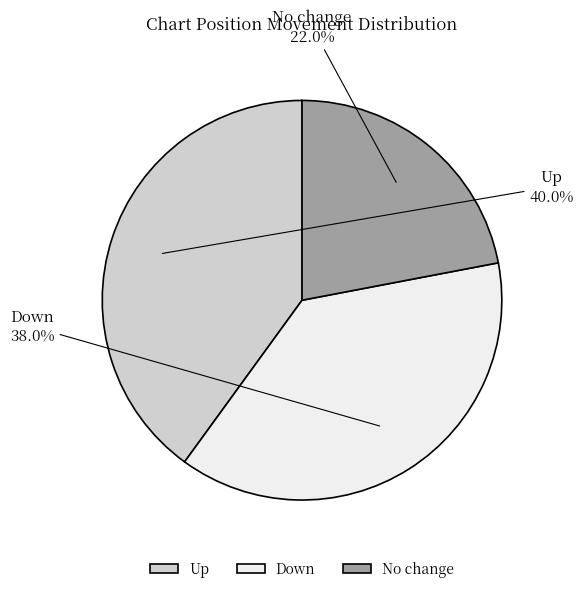

Is there any slice that represents more than half of the pie?

No